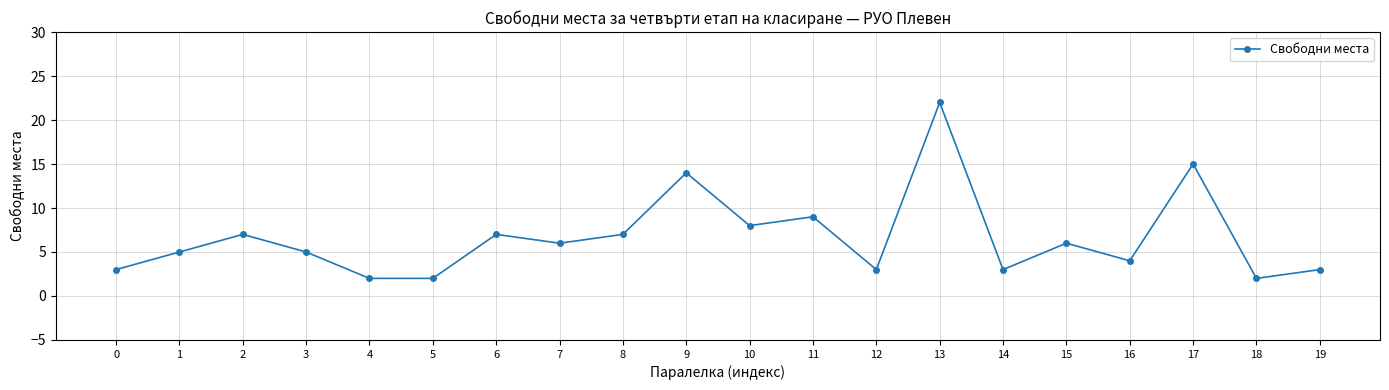

What is the greatest value displayed?

22